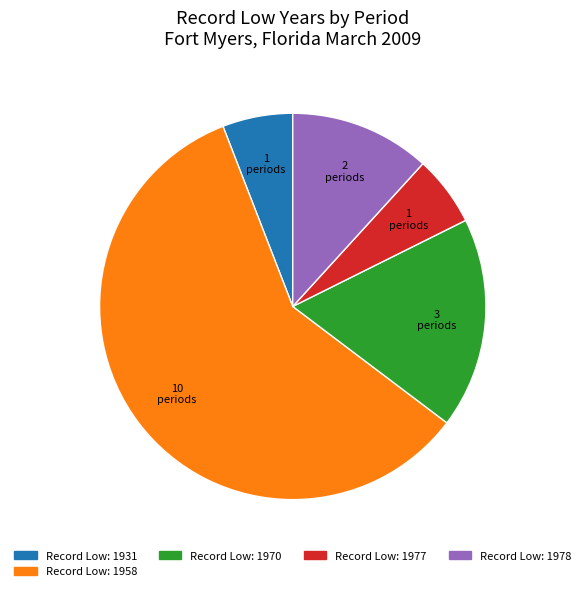

Is there a majority slice in this chart?

Yes